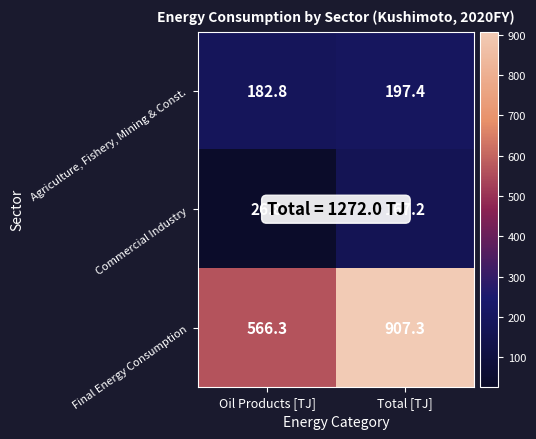

Between Oil Products [TJ] and Total [TJ], which series saw the biggest shift?

Final Energy Consumption